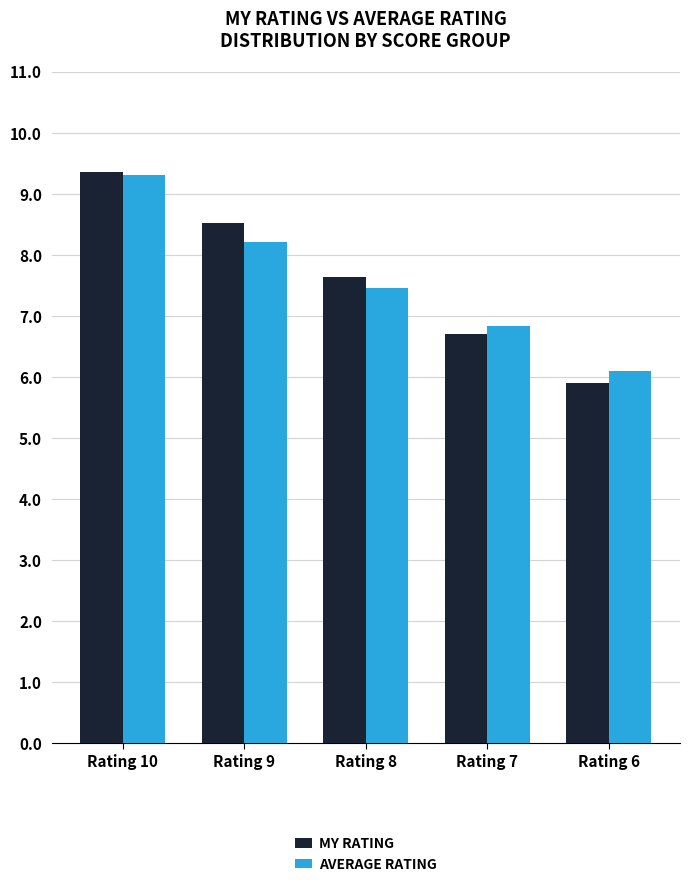

What is the total value across all series at Rating 8?

15.1